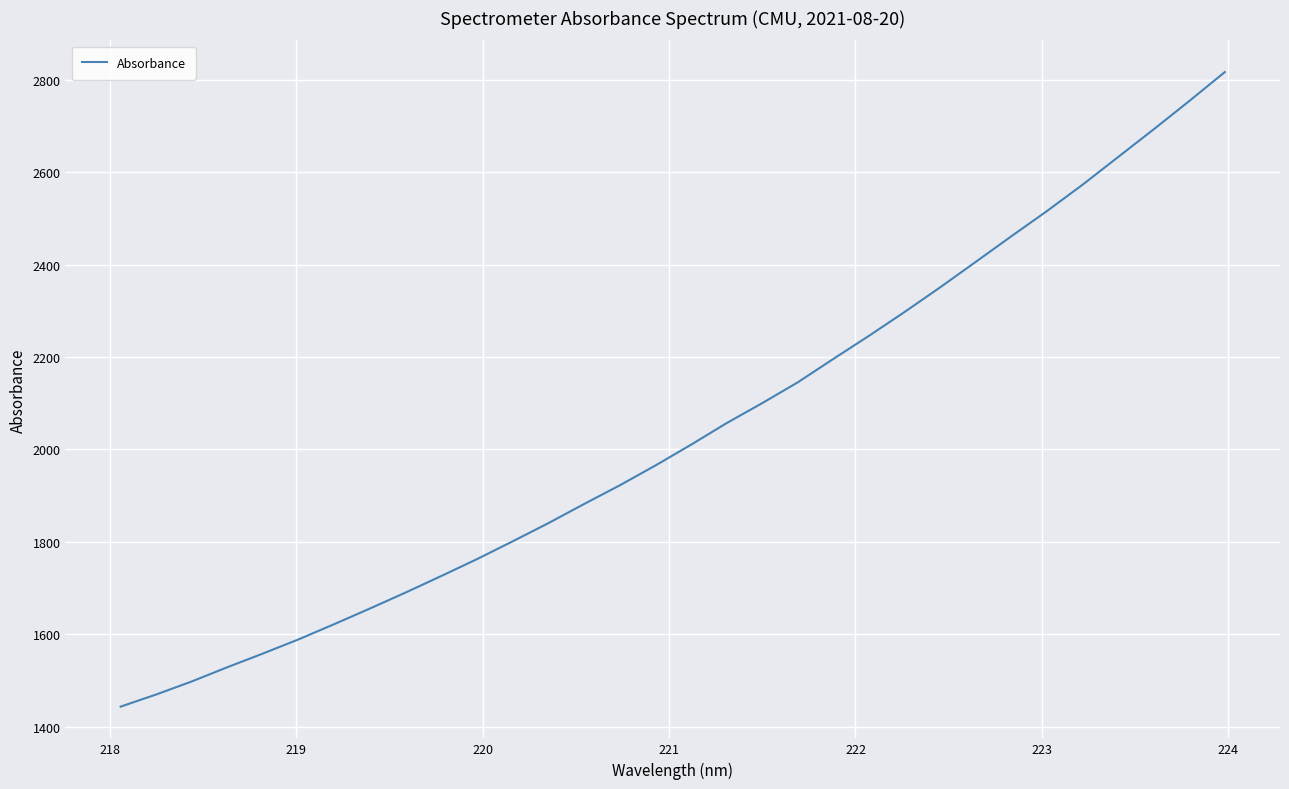

What is the difference between the maximum and minimum values?

1372.9